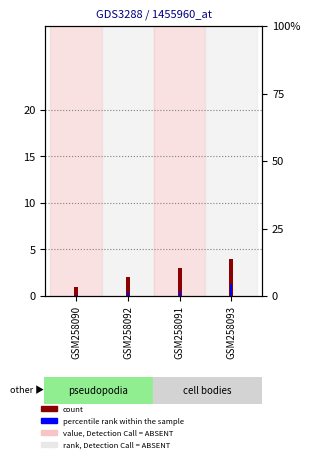

Read the percentile rank within the sample value at GSM258093.

55